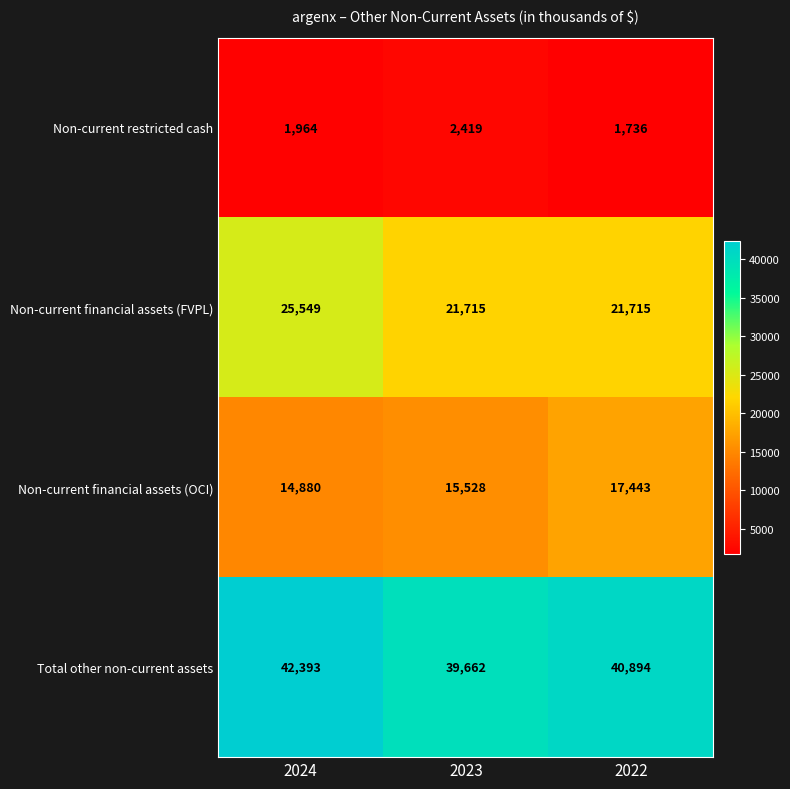

At 2024, list the series in order from smallest to largest.

Non-current restricted cash, Non-current financial assets (OCI), Non-current financial assets (FVPL), Total other non-current assets